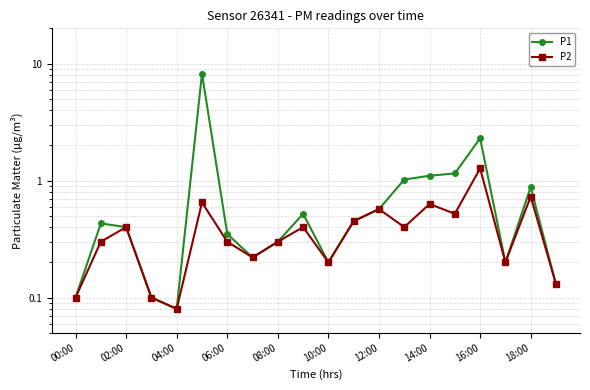

True or false: P1 has a value of 1.0 at 13.

True